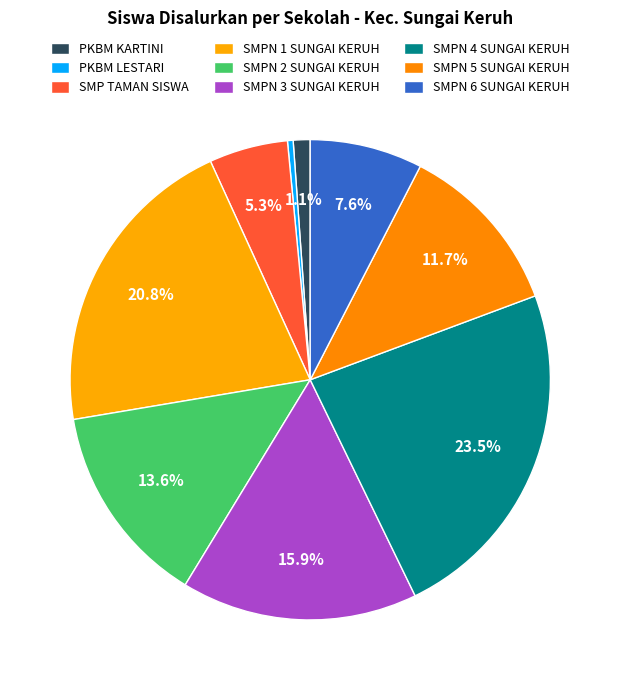

The PKBM KARTINI slice represents 11% of the pie. True or false?

False